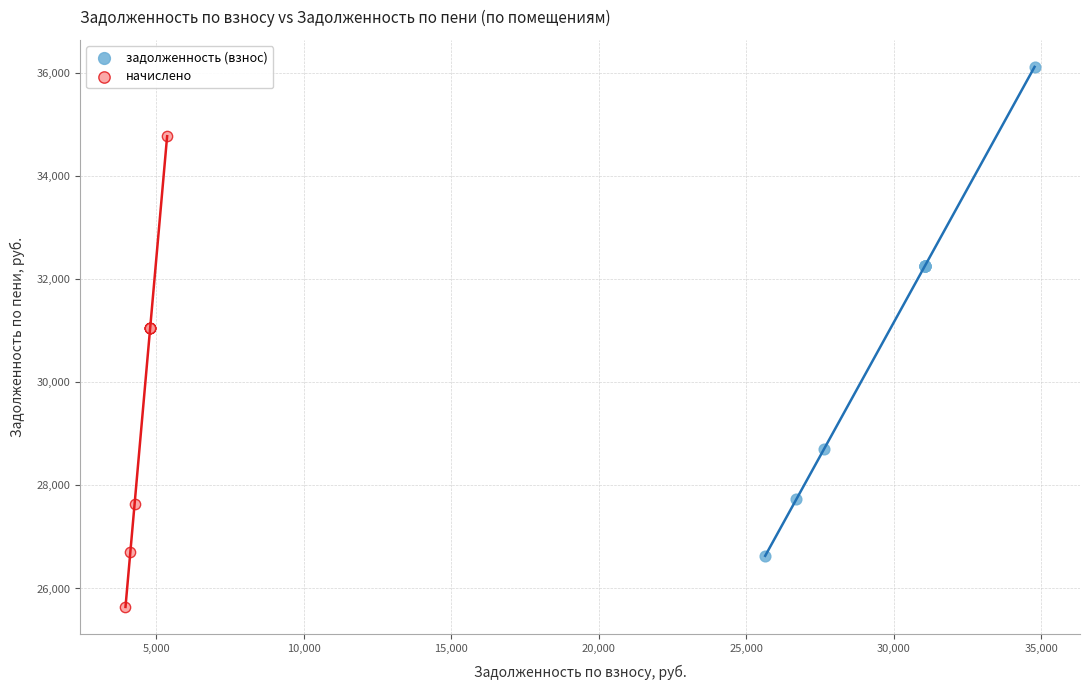

Which series reaches the maximum Y coordinate?

задолженность (взнос)